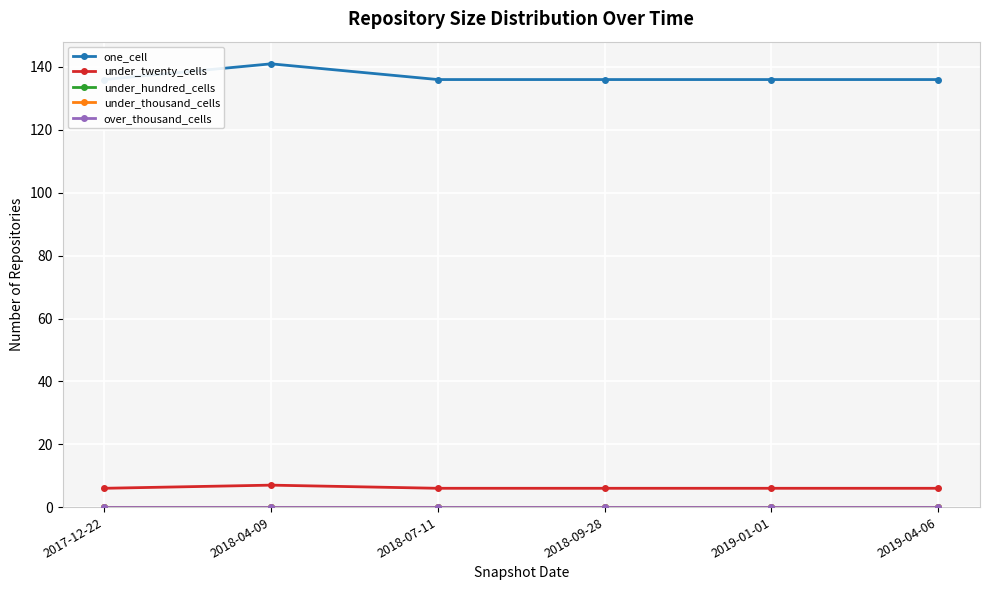

Which has a higher value, 2018-07-11 or 2019-01-01?

2018-07-11